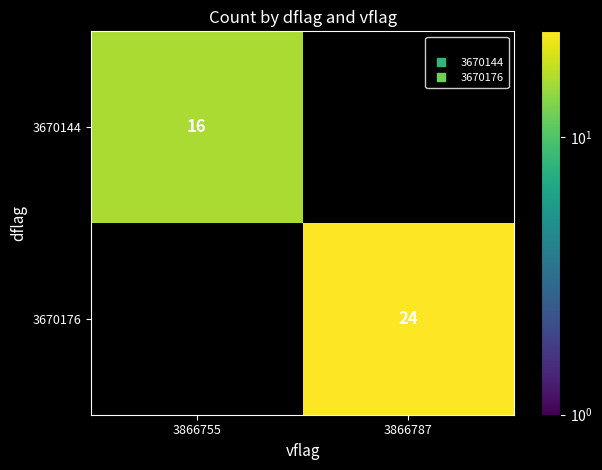

Which category has the highest value across all series?

3866787